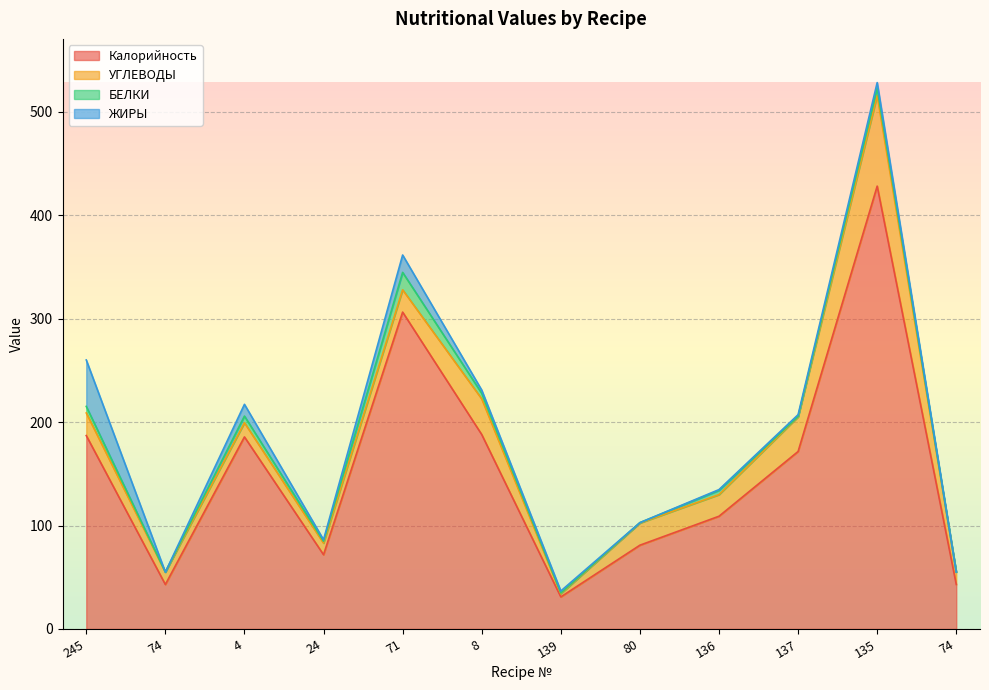

What is the difference between the highest and lowest values at 139?

30.3